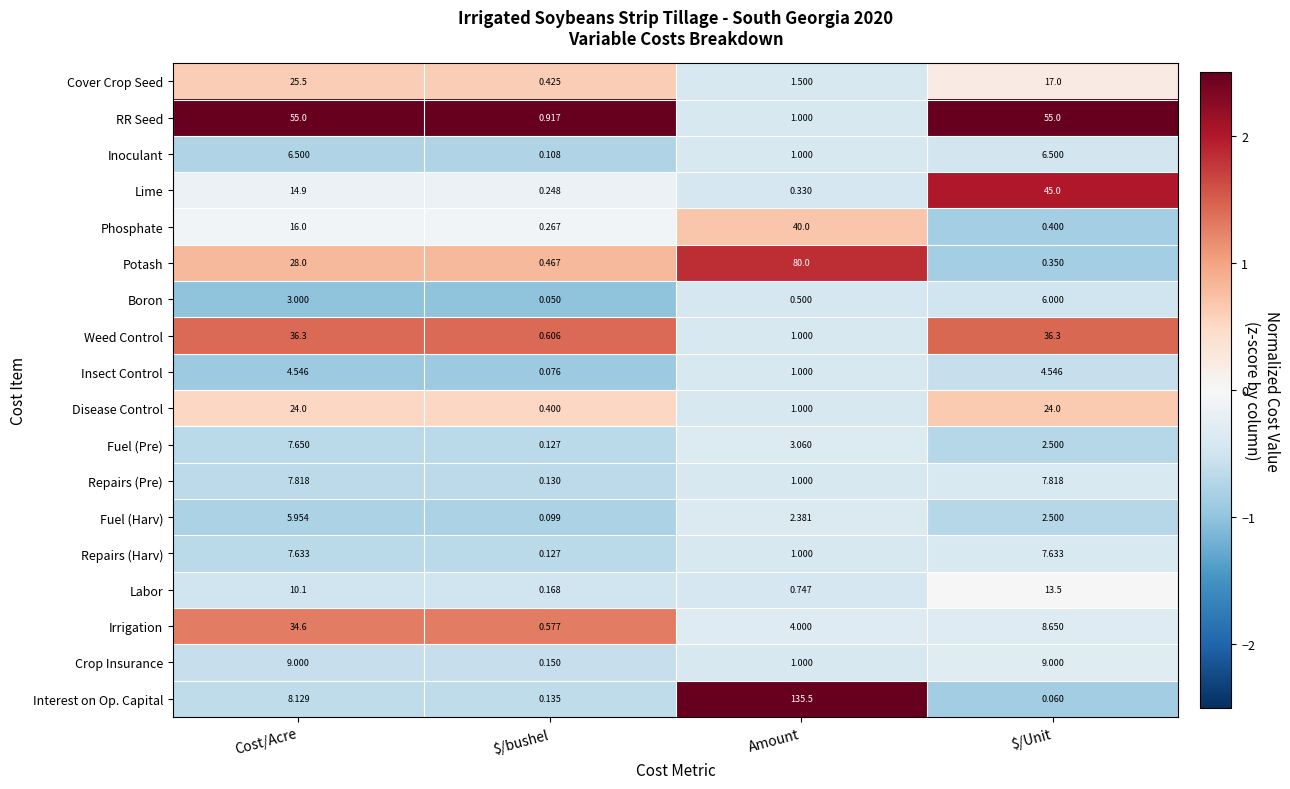

List the series in order of their peak value, highest first.

Interest on Op. Capital, Potash, RR Seed, Lime, Phosphate, Weed Control, Irrigation, Cover Crop Seed, Disease Control, Labor, Crop Insurance, Repairs (Pre), Fuel (Pre), Repairs (Harv), Inoculant, Boron, Fuel (Harv), Insect Control